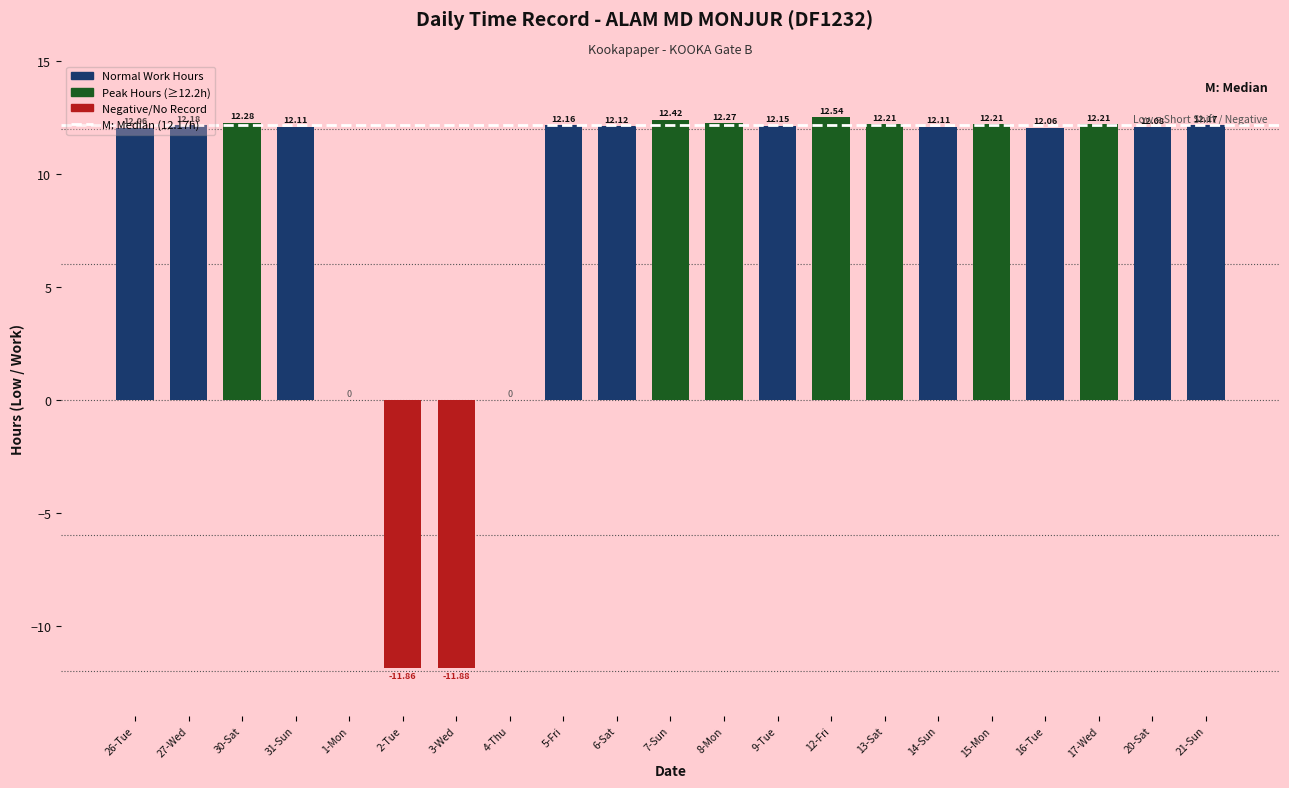

What is the sum of all values?

183.6